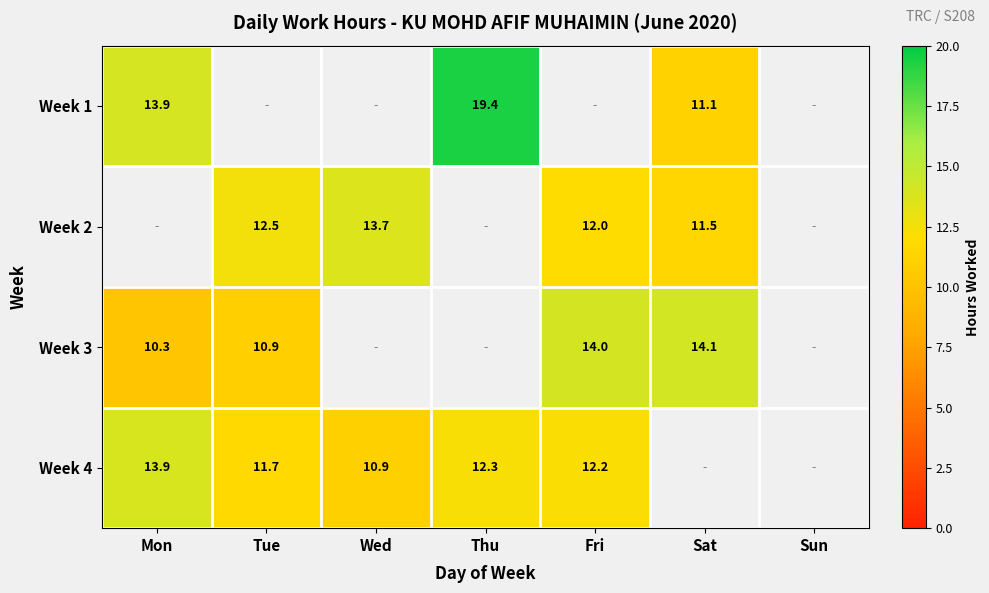

Is the value of Week 3 at Sat greater than the value of Week 2 at Tue?

Yes